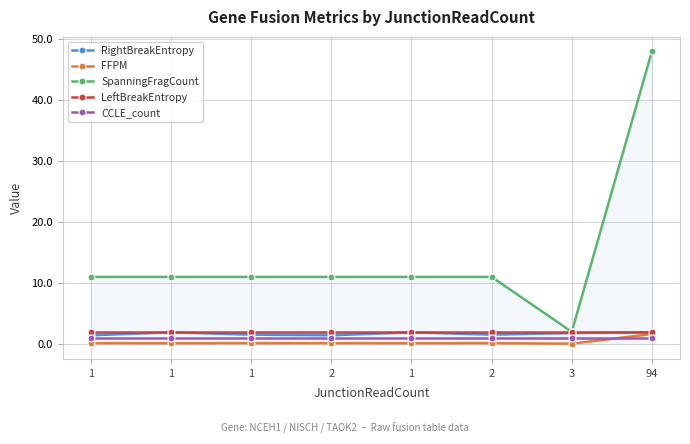

What is the sum of the RightBreakEntropy values at 1 and 1?

3.4